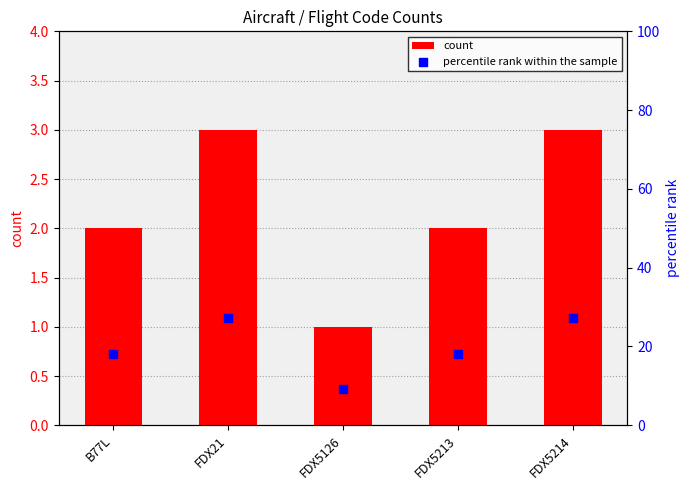

Which series has the widest spread of Y values?

percentile rank within the sample